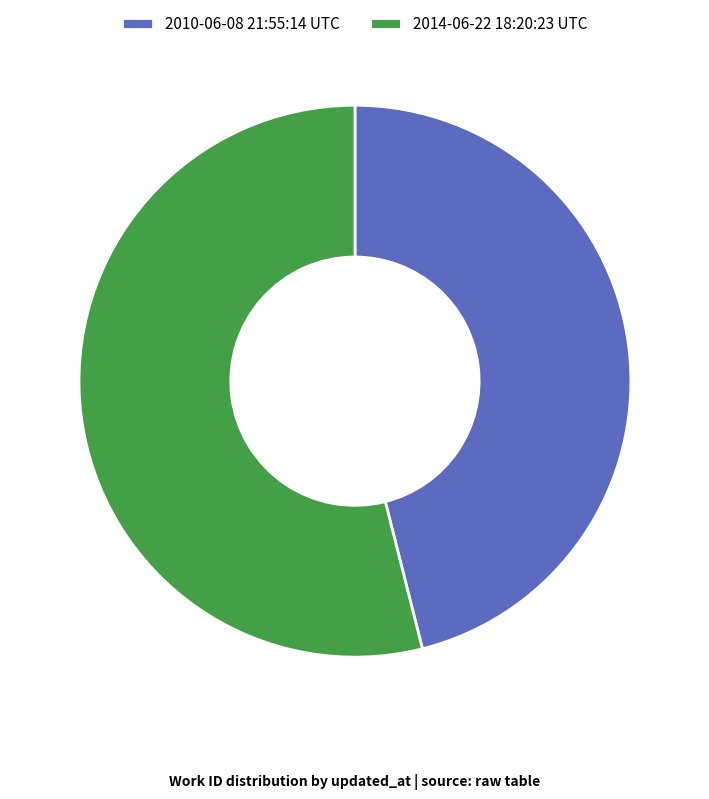

Which category accounts for the majority?

2014-06-22 18:20:23 UTC